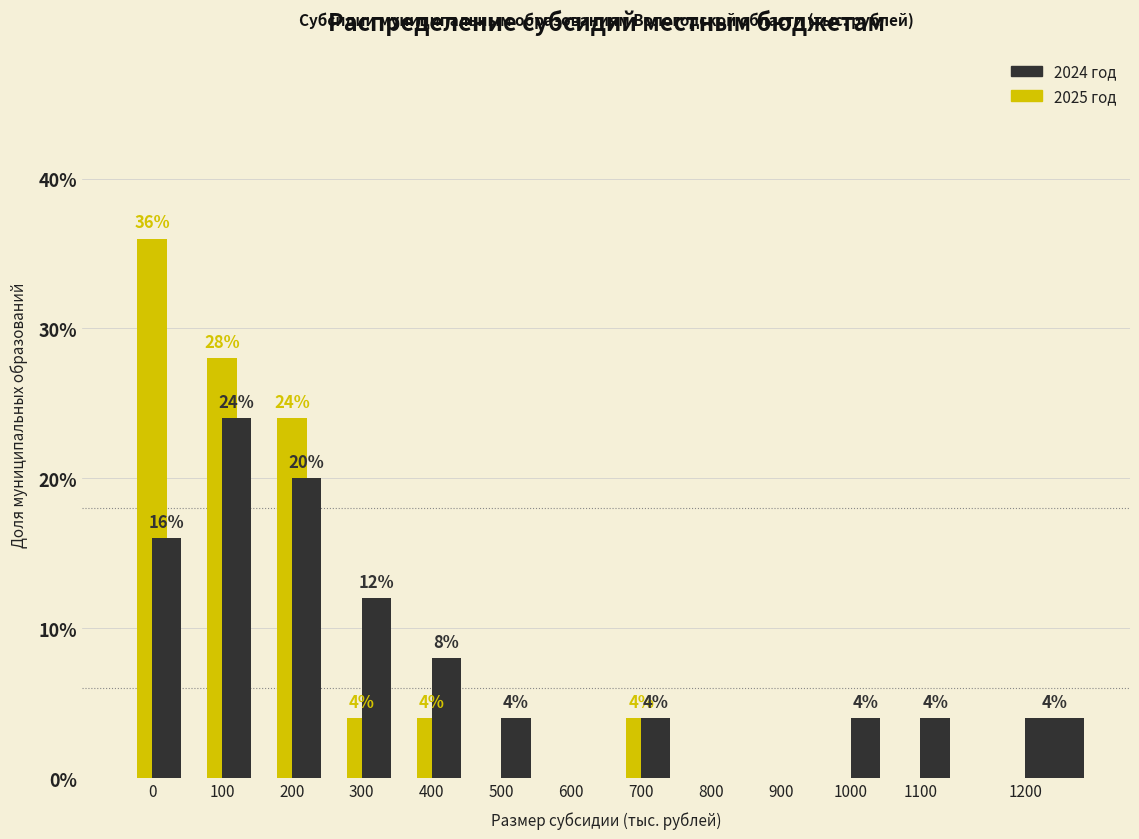

What is the total value across all series at 1000?

4.0